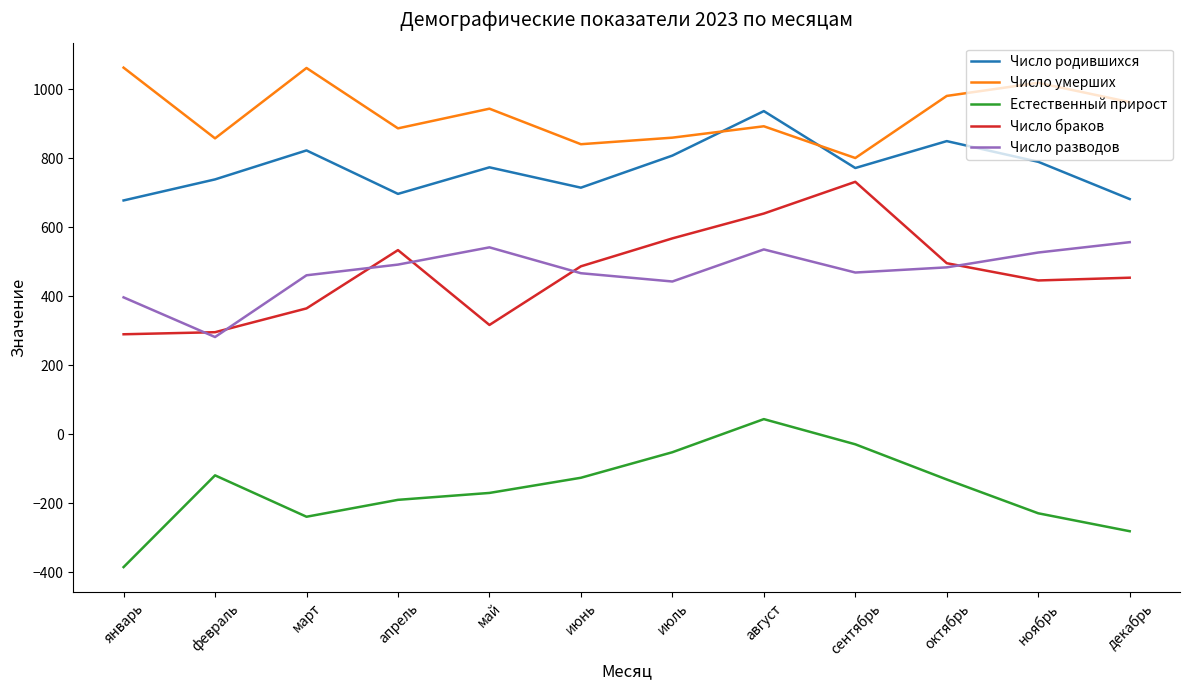

True or false: Число разводов and Естественный прирост intersect in this chart.

False